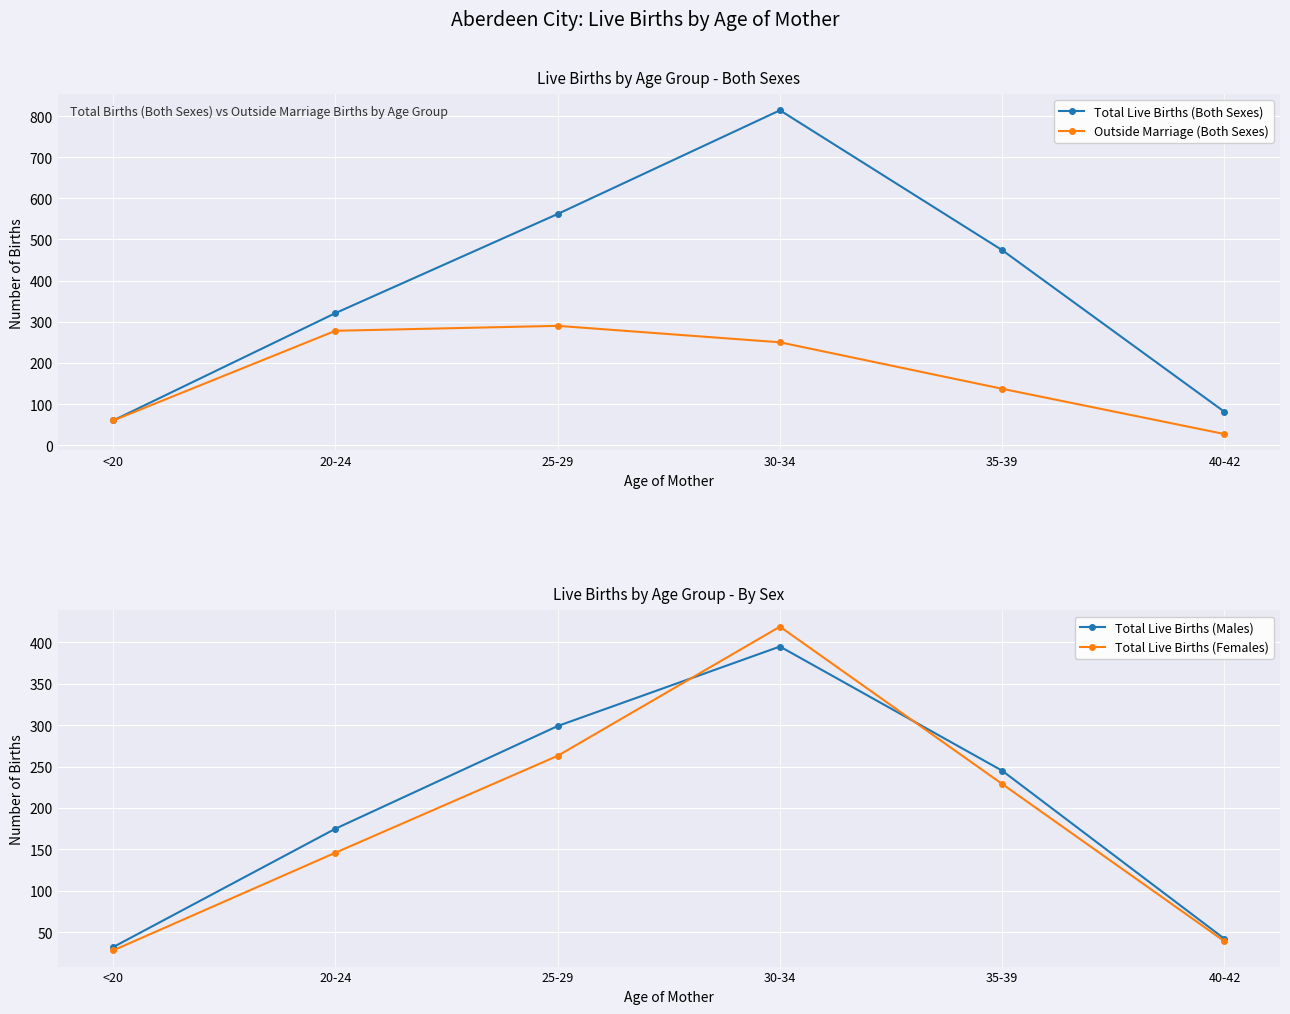

The value of Outside Marriage (Both Sexes) at 35-39 is 215. True or false?

False